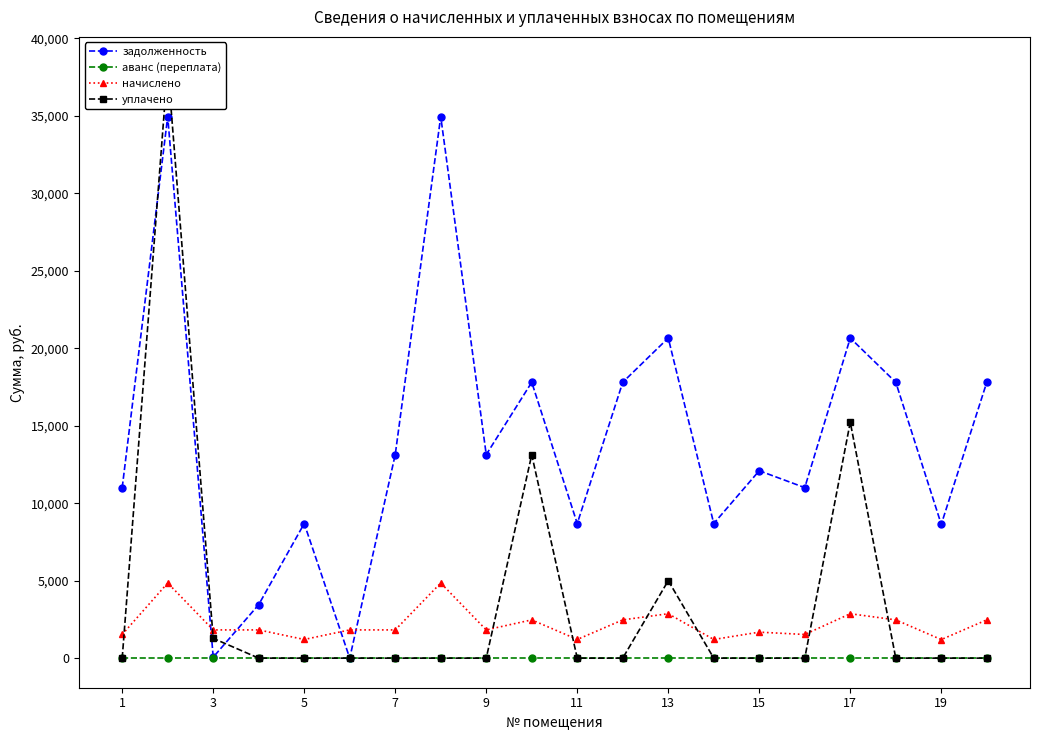

What is the maximum value shown in the chart?

38180.0